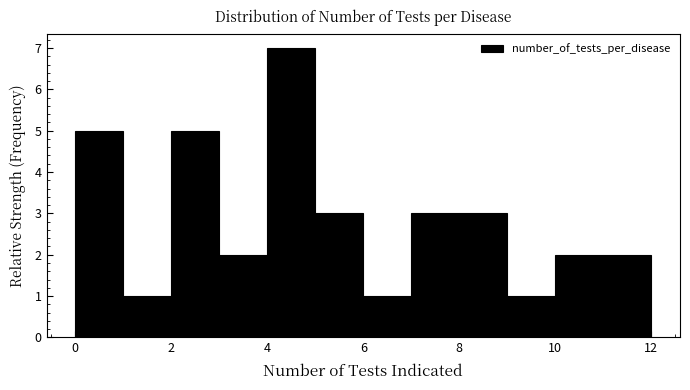

Which range on the x-axis has the tallest bar?

4 to 5